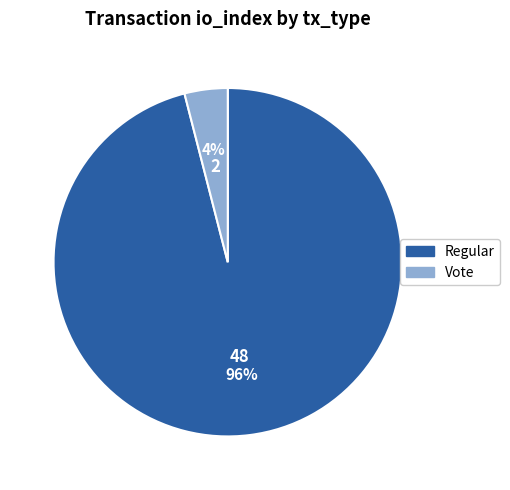

Is Regular the majority of the pie?

Yes